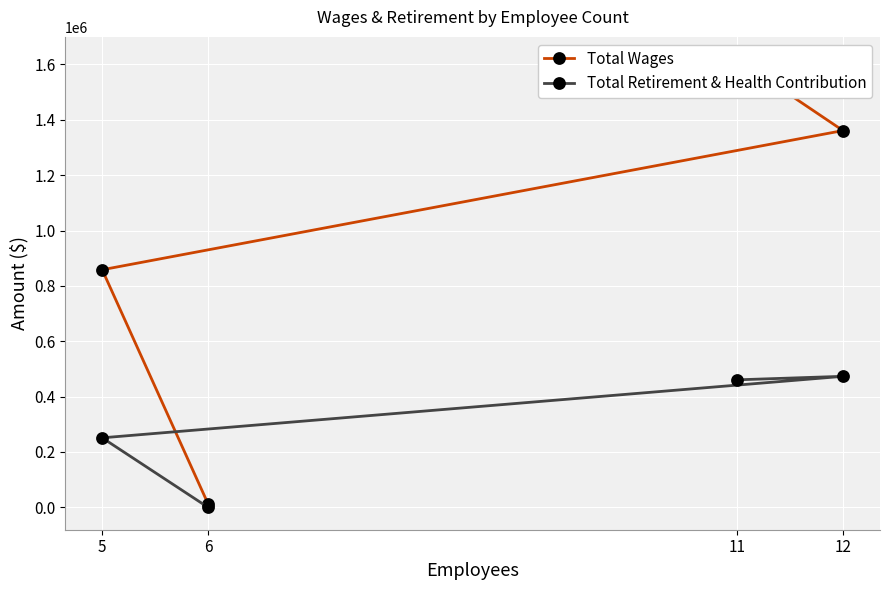

Reading right to left, extract all data points from this chart.

Total Wages: 12810	858305	1361145	1618659
Total Retirement & Health Contribution: 0	251099	473290	460618